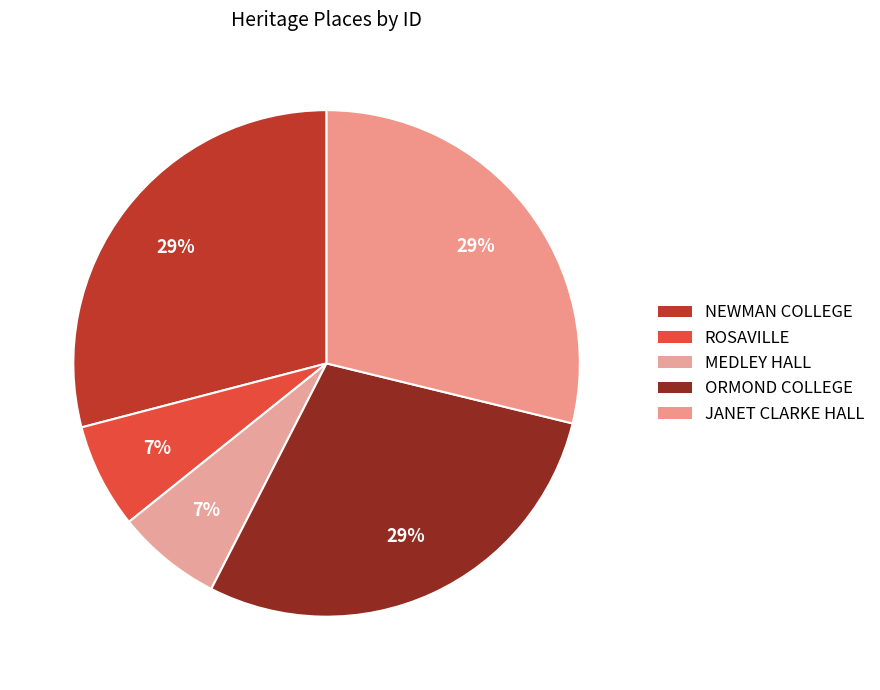

How many slices are in this pie chart?

5